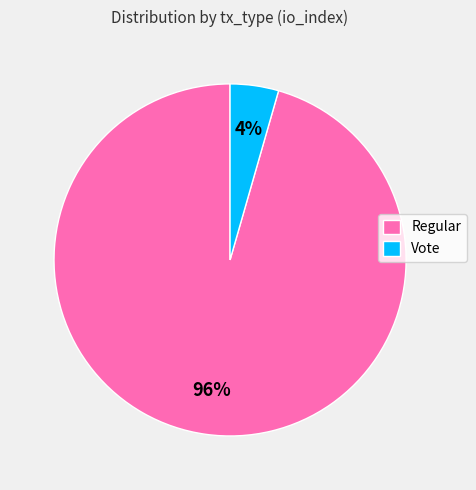

To the nearest percent, what is the average slice percentage?

50%